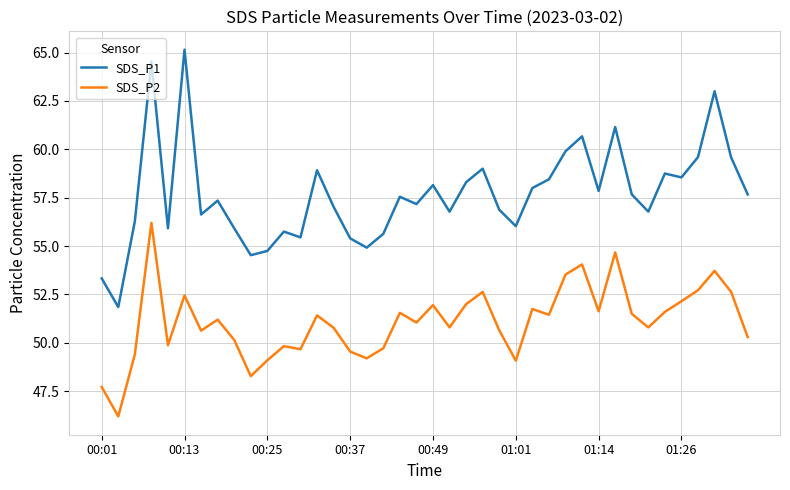

Which series has the largest total across all categories?

SDS_P1